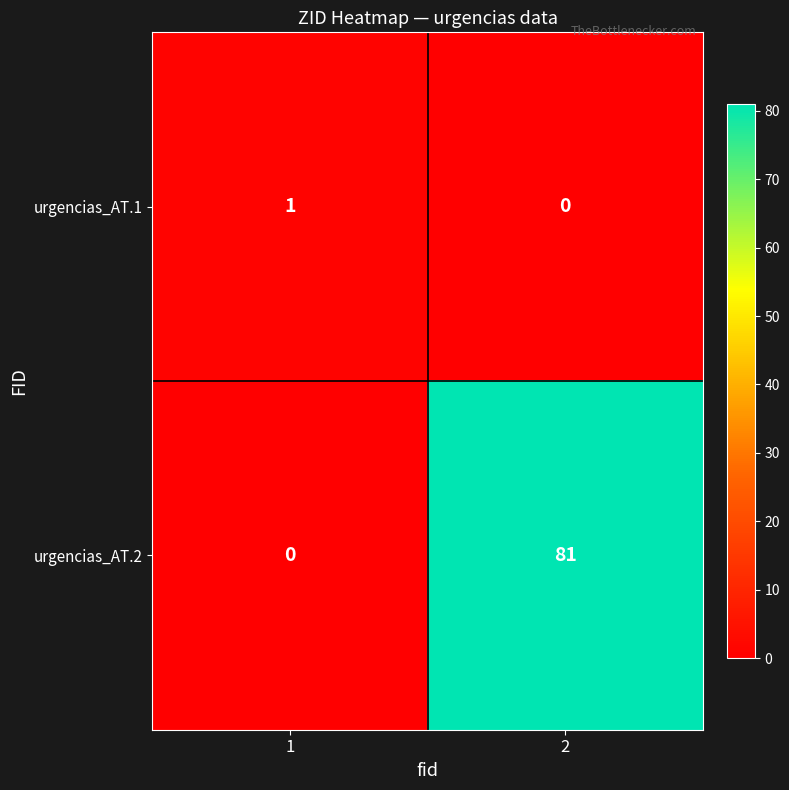

Which series has the widest spread of values?

urgencias_AT.2